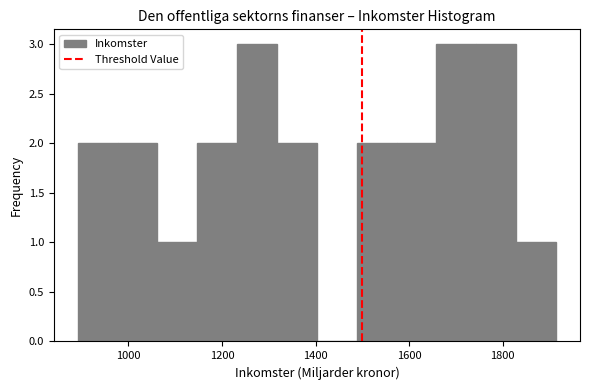

Reading left to right, list every bar in this chart as the range it spans on the x-axis followed by its height. Neither the bar edges nor the heights are printed on the chart, so give them approximately, as read against the axes.

900 to 980: 2
980 to 1060: 2
1060 to 1140: 1
1140 to 1240: 2
1240 to 1320: 3
1320 to 1400: 2
1400 to 1480: 0
1480 to 1580: 2
1580 to 1660: 2
1660 to 1740: 3
1740 to 1820: 3
1820 to 1920: 1